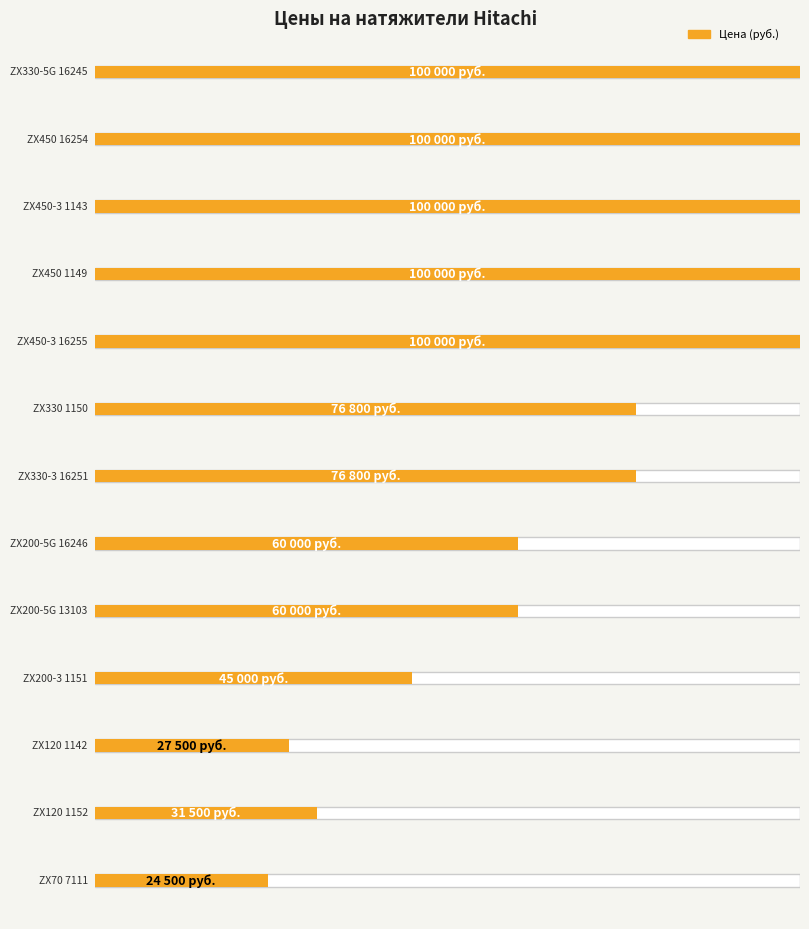

What is the label of the 10th bar from the left?

45000